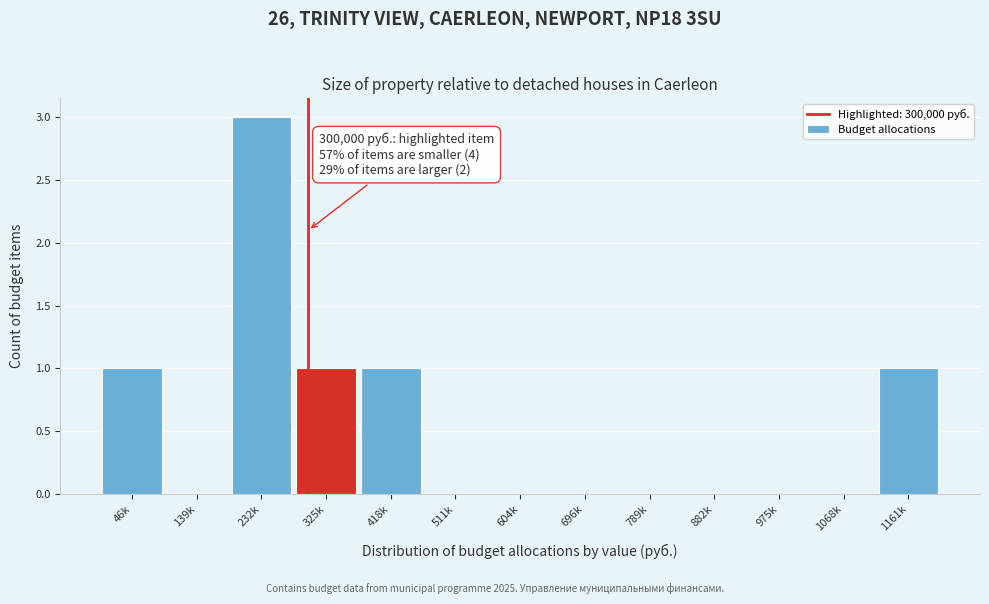

Reading right to left, list all the values displayed in this chart.

1161k=1	1068k=0	975k=0	882k=0	789k=0	696k=0	604k=0	511k=0	418k=1	325k=1	232k=3	139k=0	46k=1